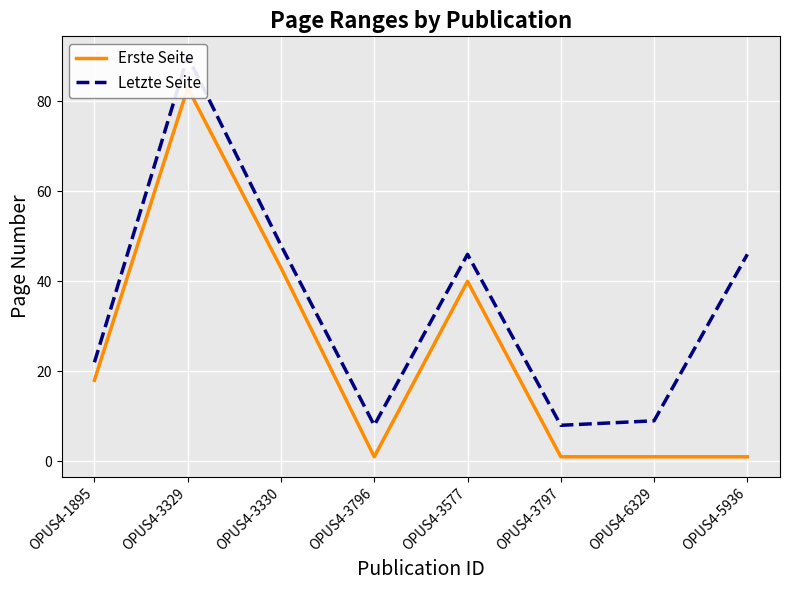

How many categories are shown in the chart?

8